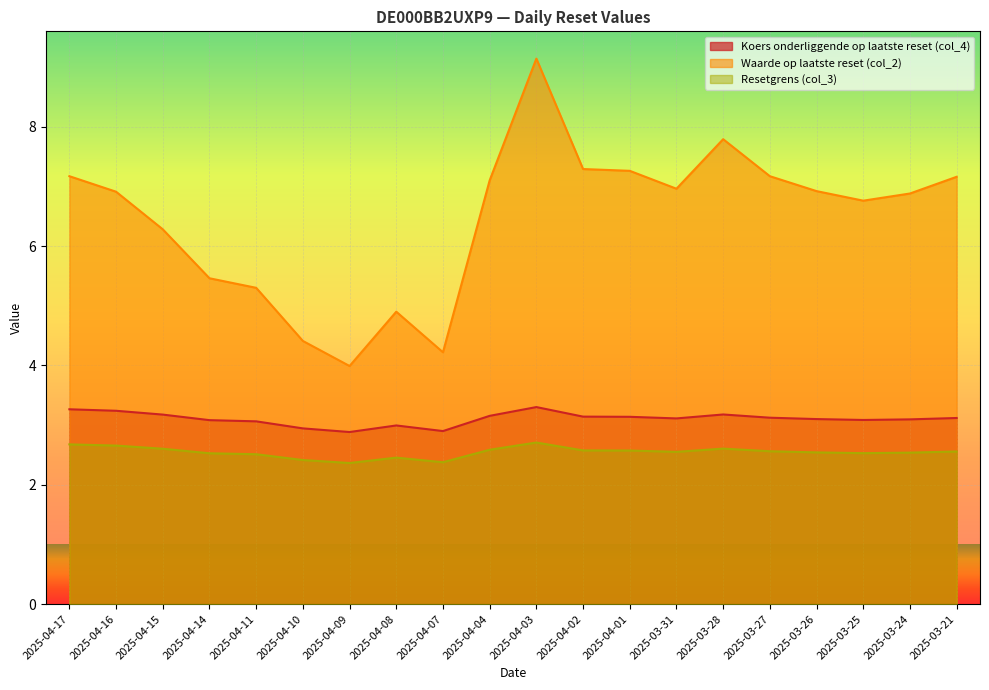

True or false: Koers onderliggende op laatste reset (col_4) has a value of 3.1 at 2025-03-21.

True